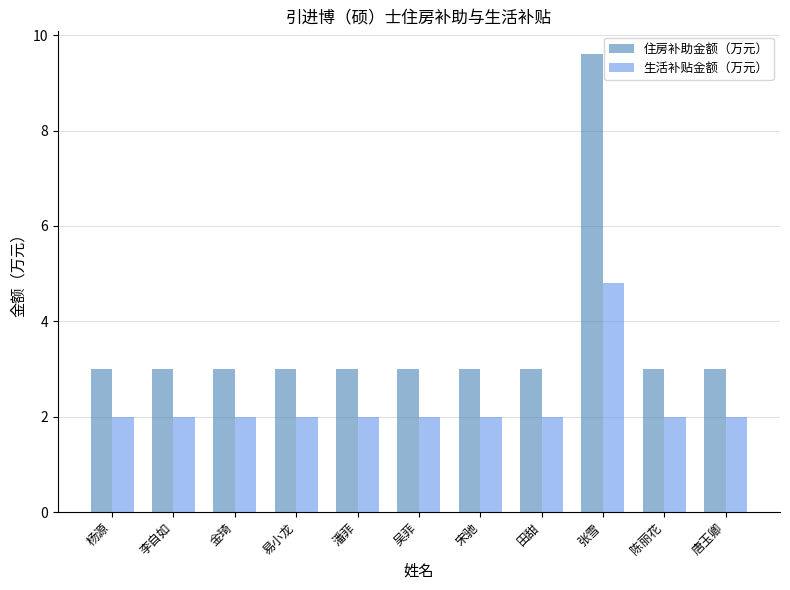

What is the value of the 生活补贴金额（万元） bar at the 4th from the left?

2.0